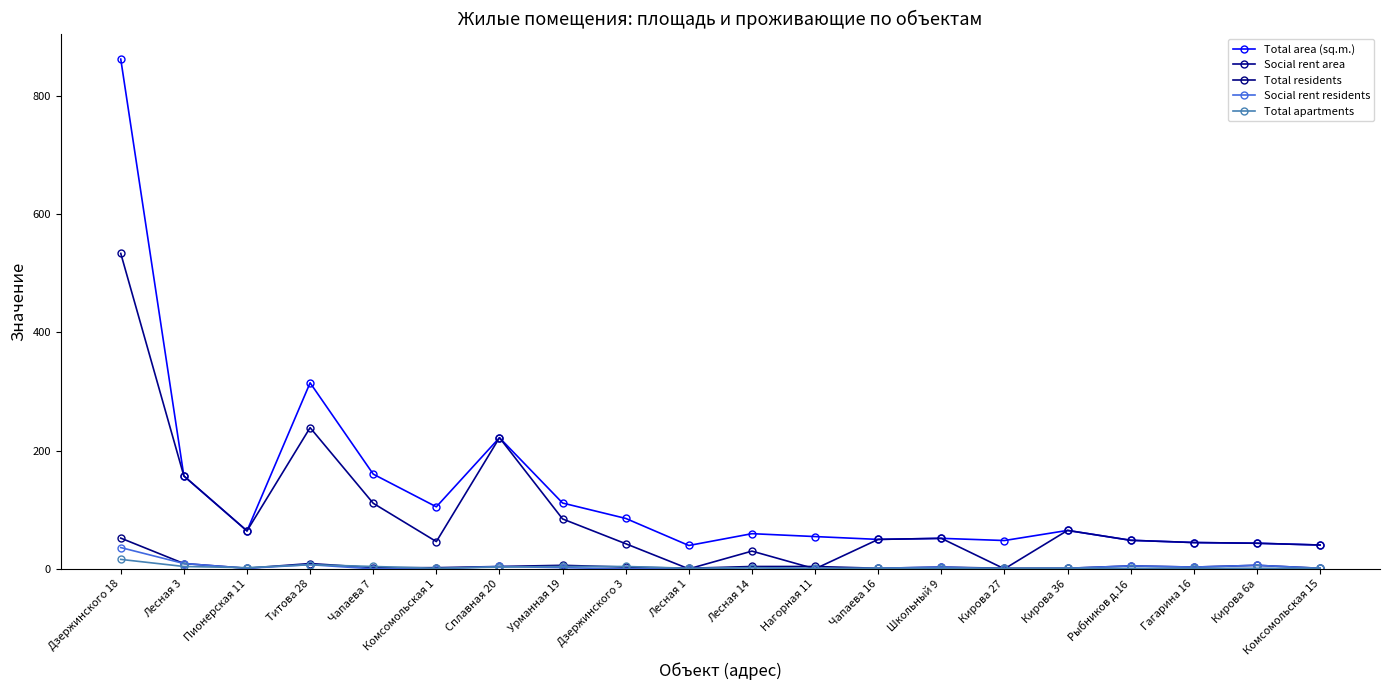

Between Лесная 1 and Кирова 36, which is larger?

Кирова 36